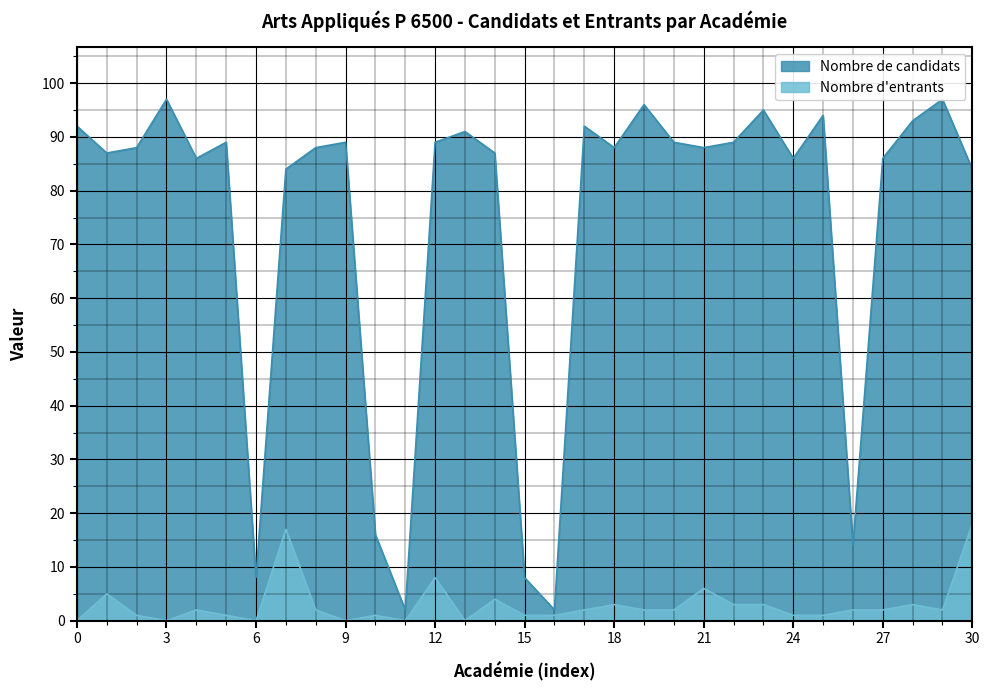

Is it true that Nombre d'entrants equals 1 at 15?

True